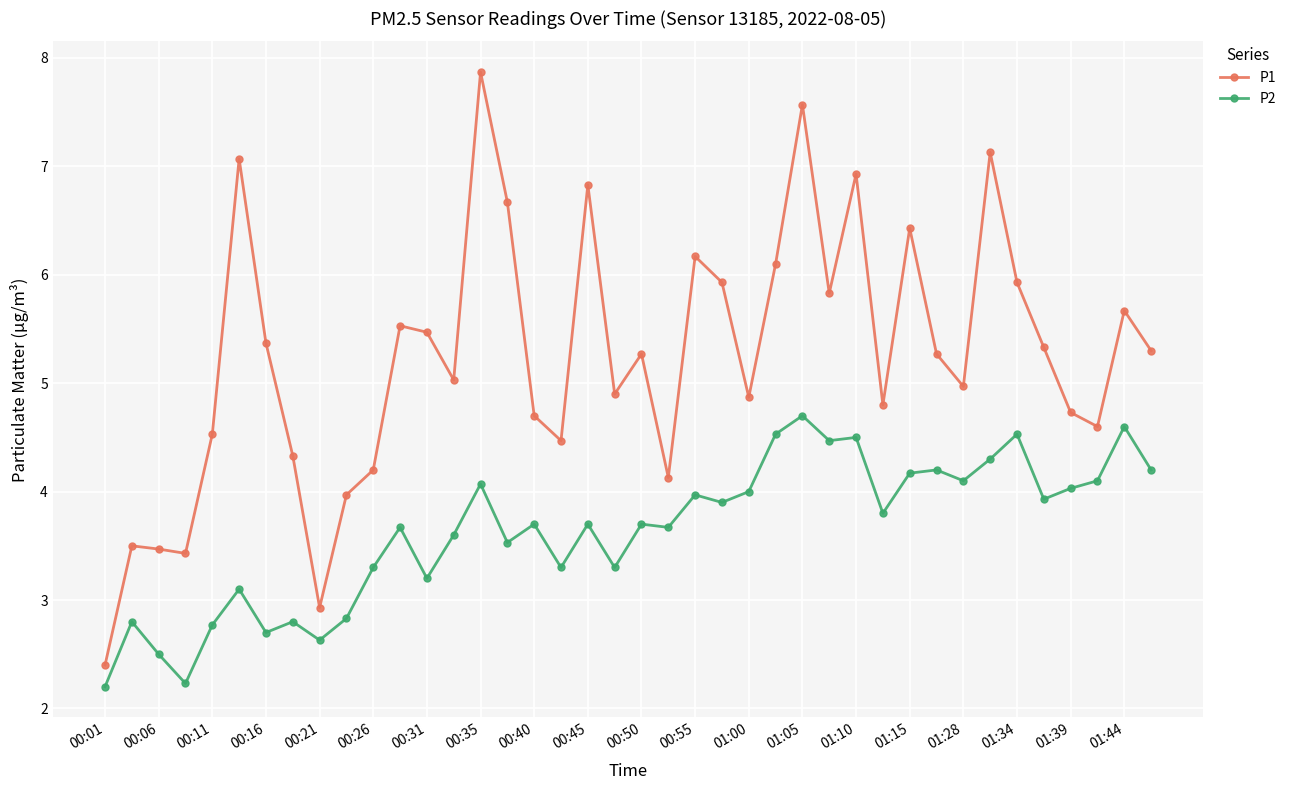

True or false: P1 and P2 cross at least once.

False